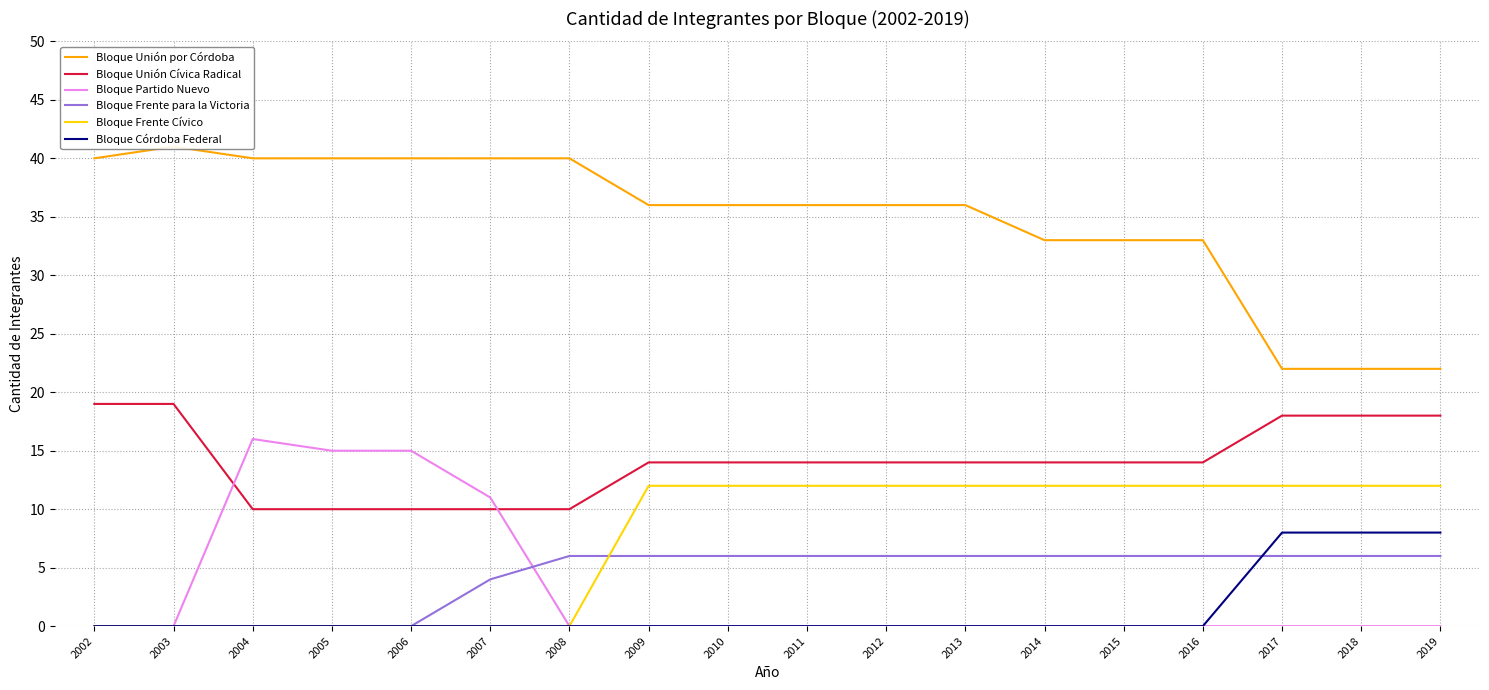

How many data points in Bloque Frente Cívico are less than 12?

7